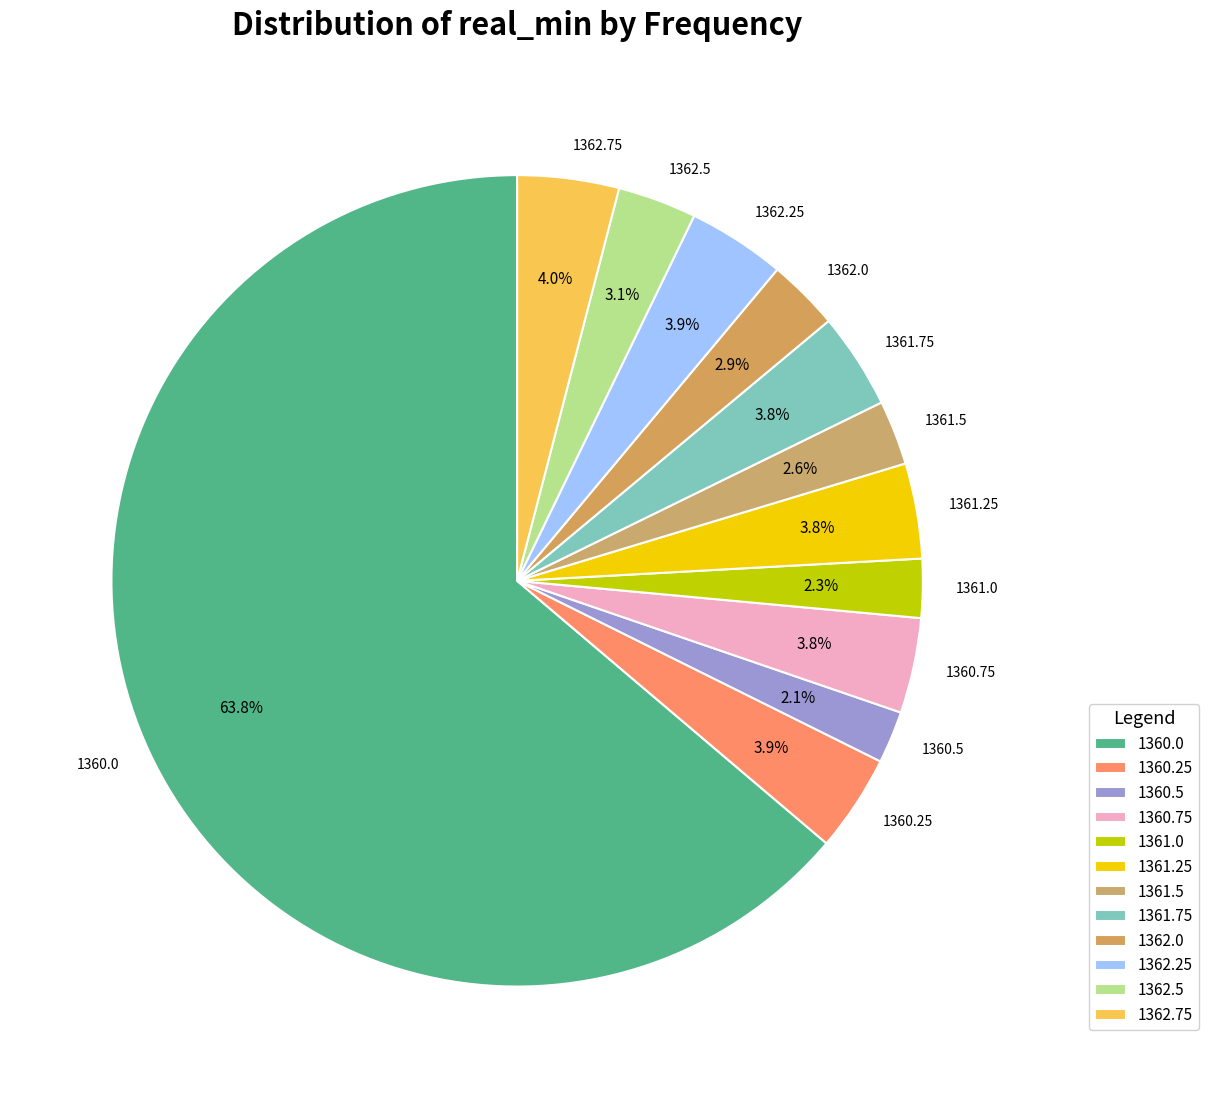

What percentage do 1361.25 and 1360.0 together represent?

67.6%